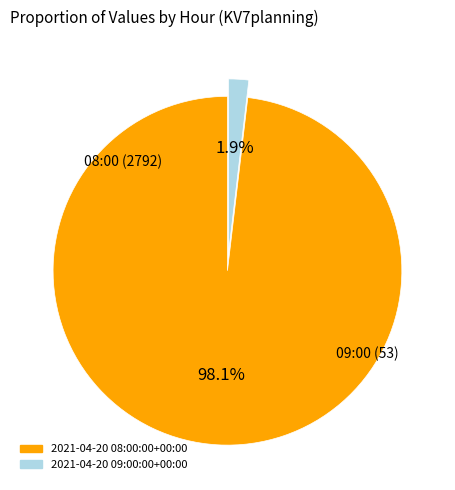

What percentage is the 2021-04-20 09:00:00+00:00 slice, to the nearest percent?

2%